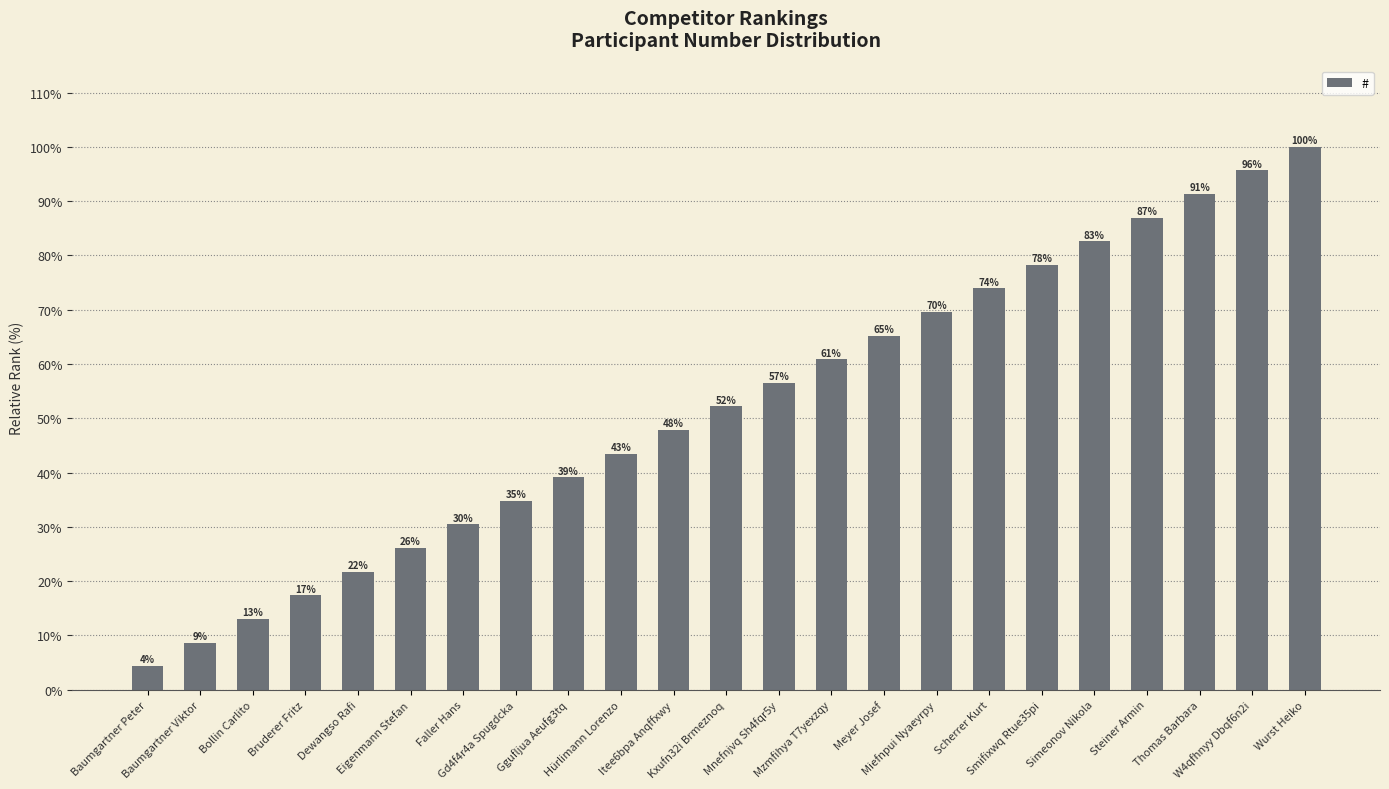

What is the average value?

52.2